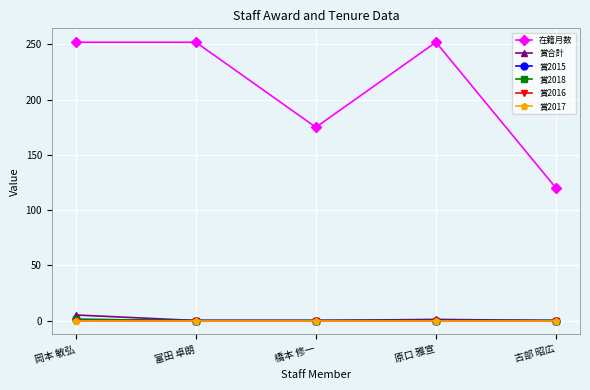

What position from the right is 古部 昭広?

1